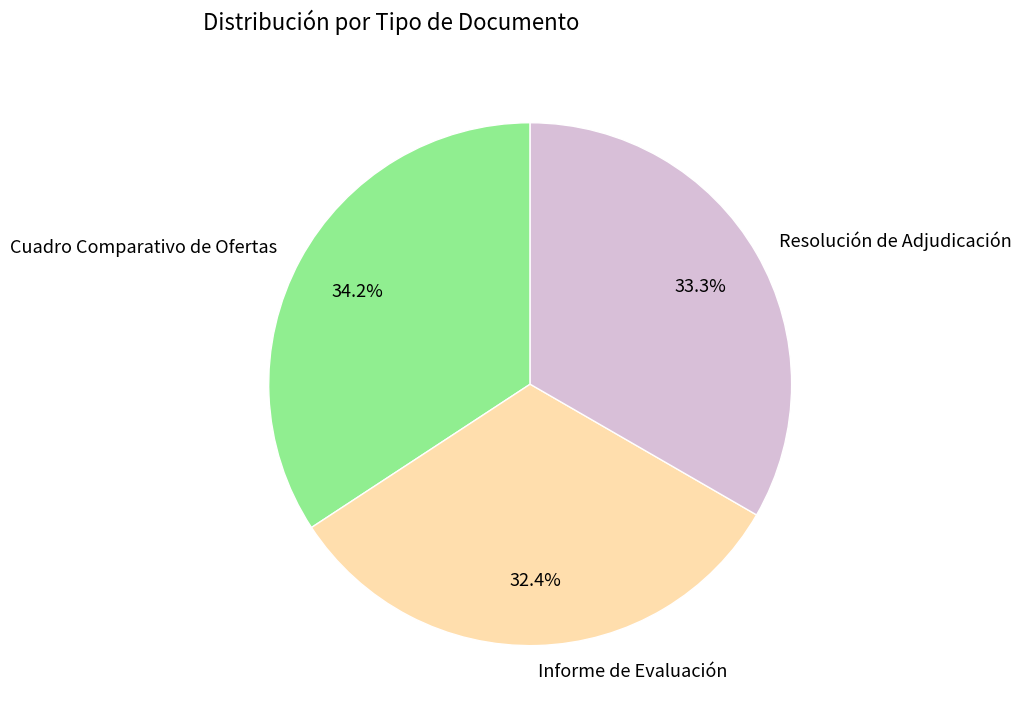

What percentage is the Resolución de Adjudicación slice, to the nearest percent?

33%